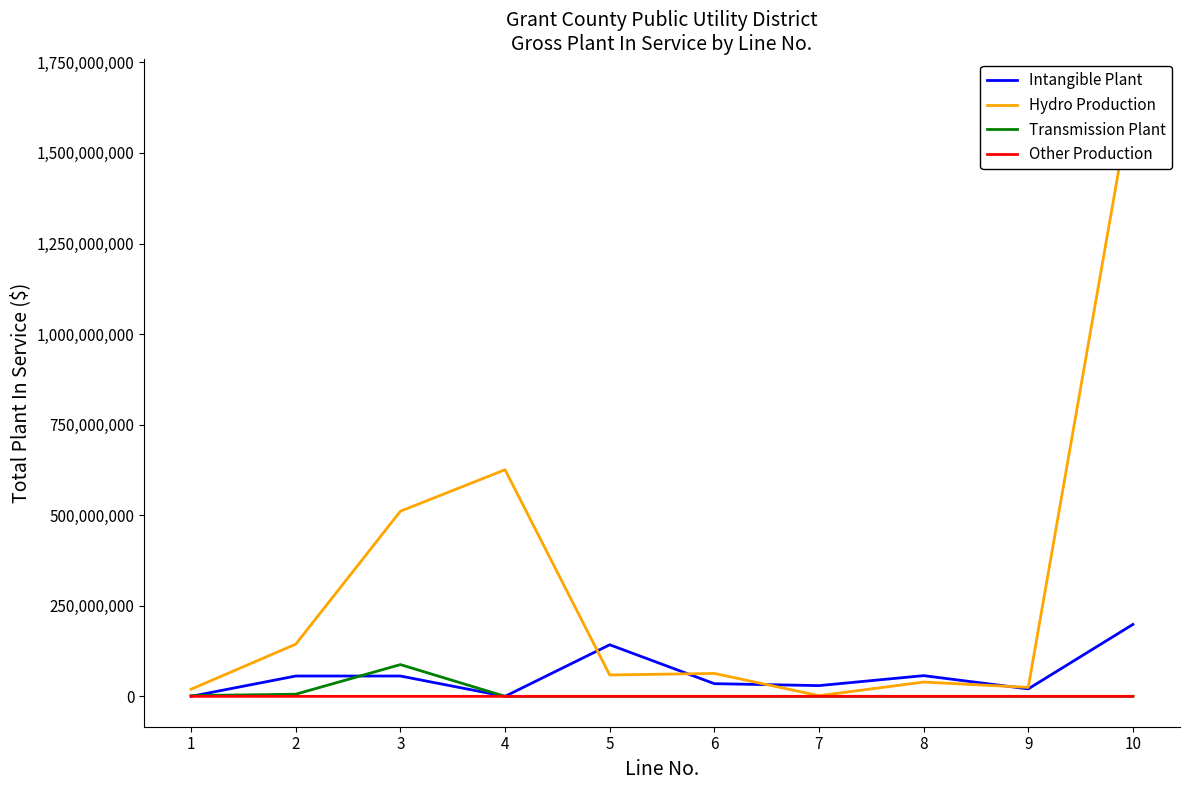

Reading right to left, transcribe all the data shown in this chart.

Intangible Plant: 198567970.3	20610038.0	57147122.0	29633996.0	35034370.0	142425526.0	3364.2	56108707.0	56112071.2	30373.0
Hydro Production: 1676845216.6	24750000.0	39412060.0	1792667.8	63234736.3	59024861.2	625533456.7	511074820.6	144112917.8	19685660.3
Transmission Plant: 0.0	0.0	0.0	0.0	0.0	0.0	0.0	87642273.1	5906796.4	2002732.1
Other Production: 0.0	0.0	0.0	0.0	0.0	0.0	0.0	0.0	0.0	29655.8